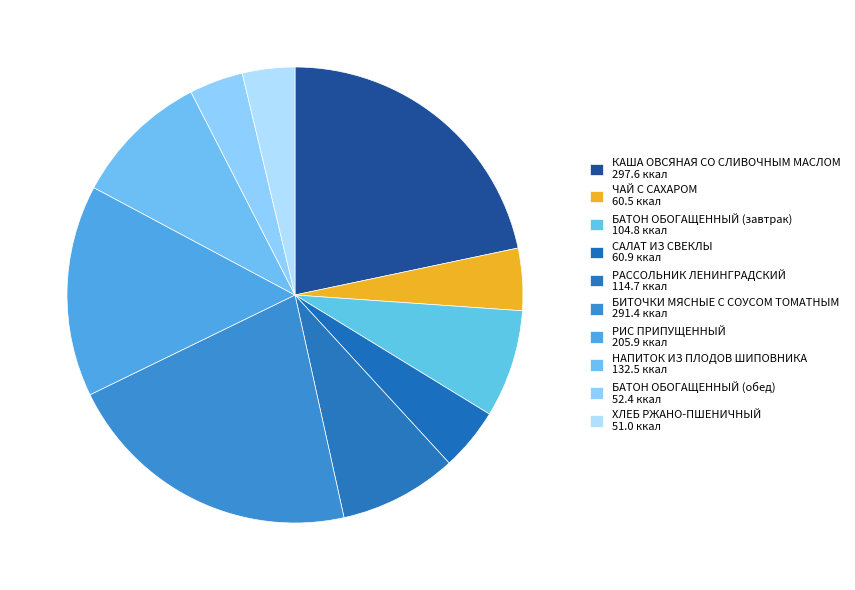

What percentage do БИТОЧКИ МЯСНЫЕ С СОУСОМ ТОМАТНЫМ and БАТОН ОБОГАЩЕННЫЙ (обед) together represent?

25.1%